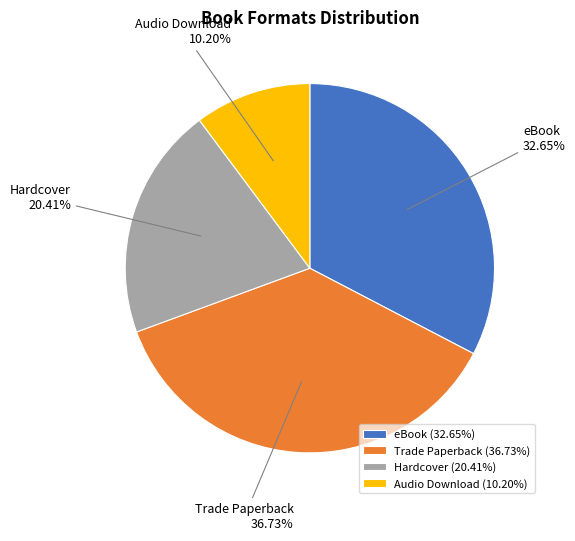

Approximately how many times larger is the value at Audio Download compared to Trade Paperback?

0.3